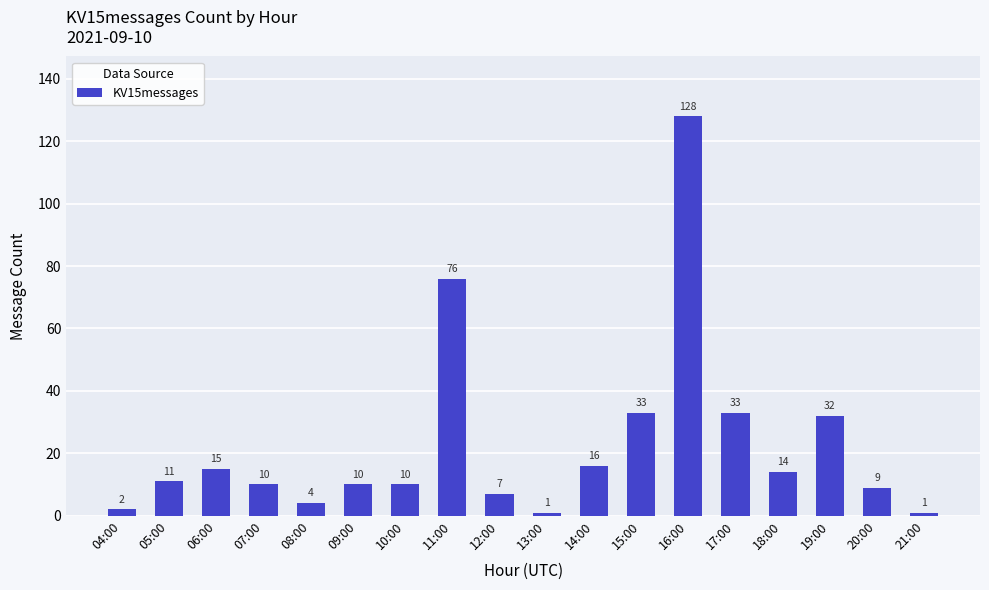

What is the sum of the values at 09:00 and 14:00?

26